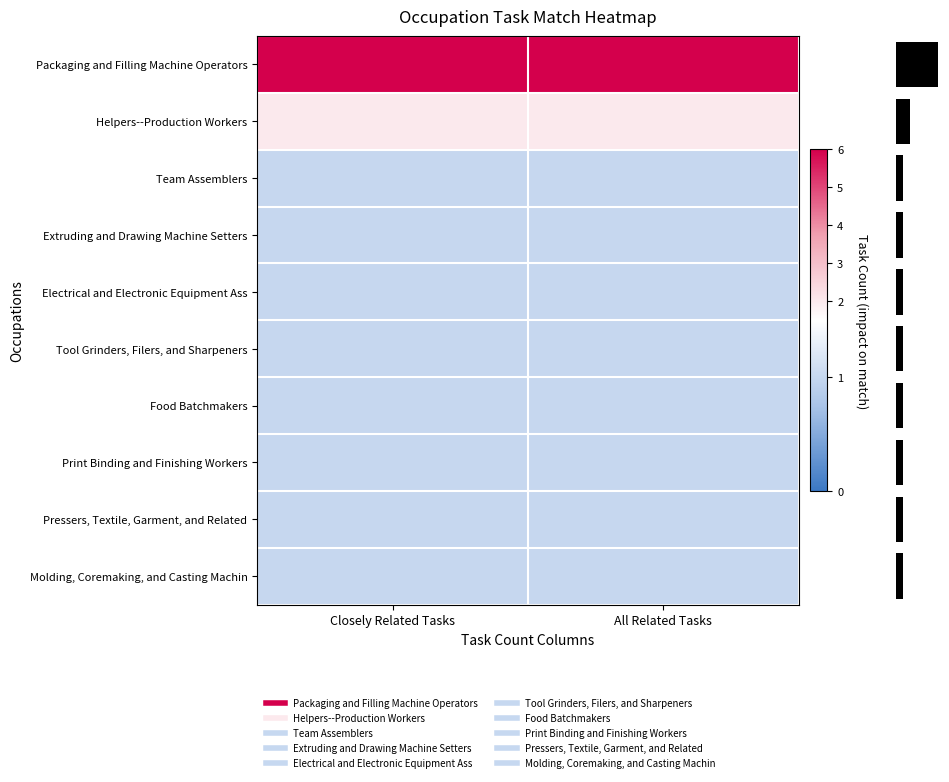

Which label corresponds to the smallest value in the chart?

Closely Related Tasks